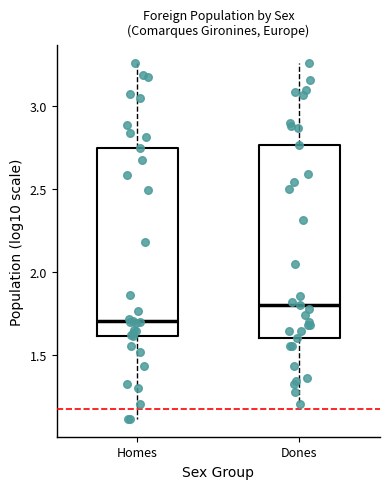

Where does the median line of the box for Homes sit on the y-axis? The values are not printed on the chart, so give them approximately, as read against the axis.

1.70